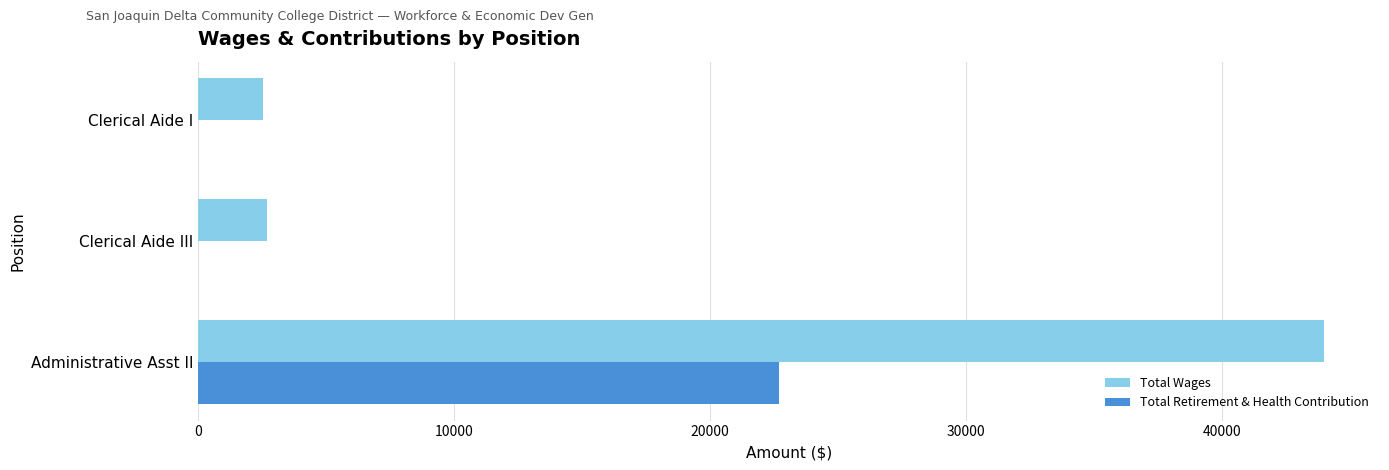

The value of Total Retirement & Health Contribution at Clerical Aide III is -10608. True or false?

False